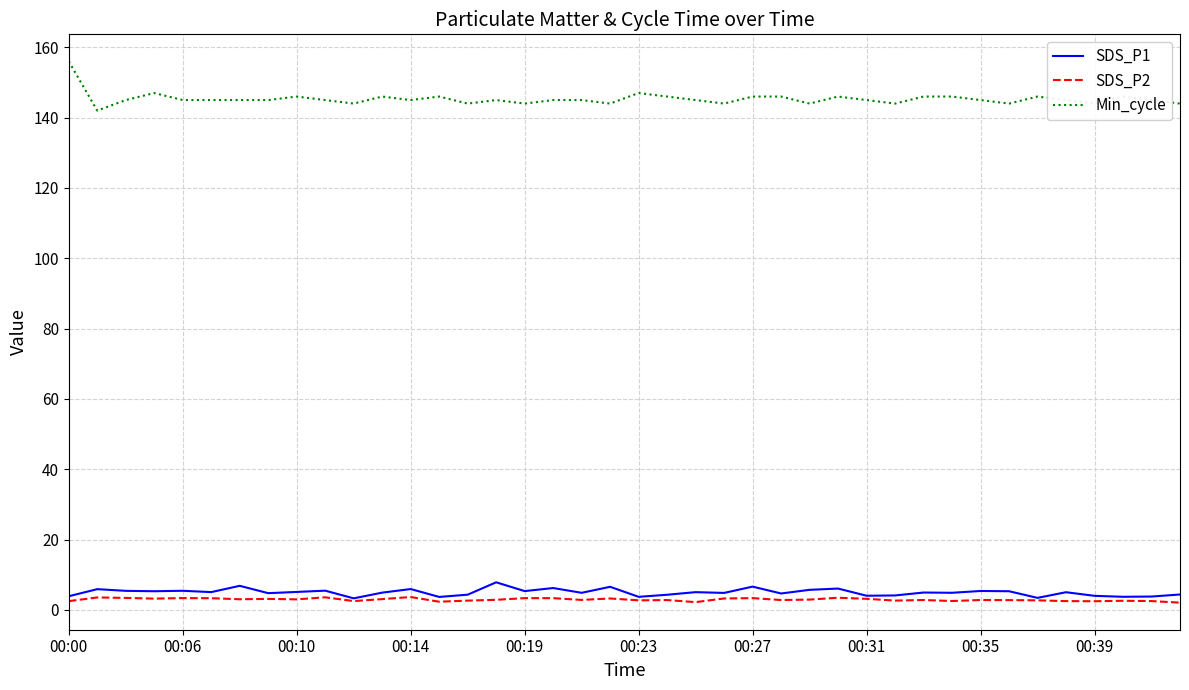

How many series are shown in this chart?

3